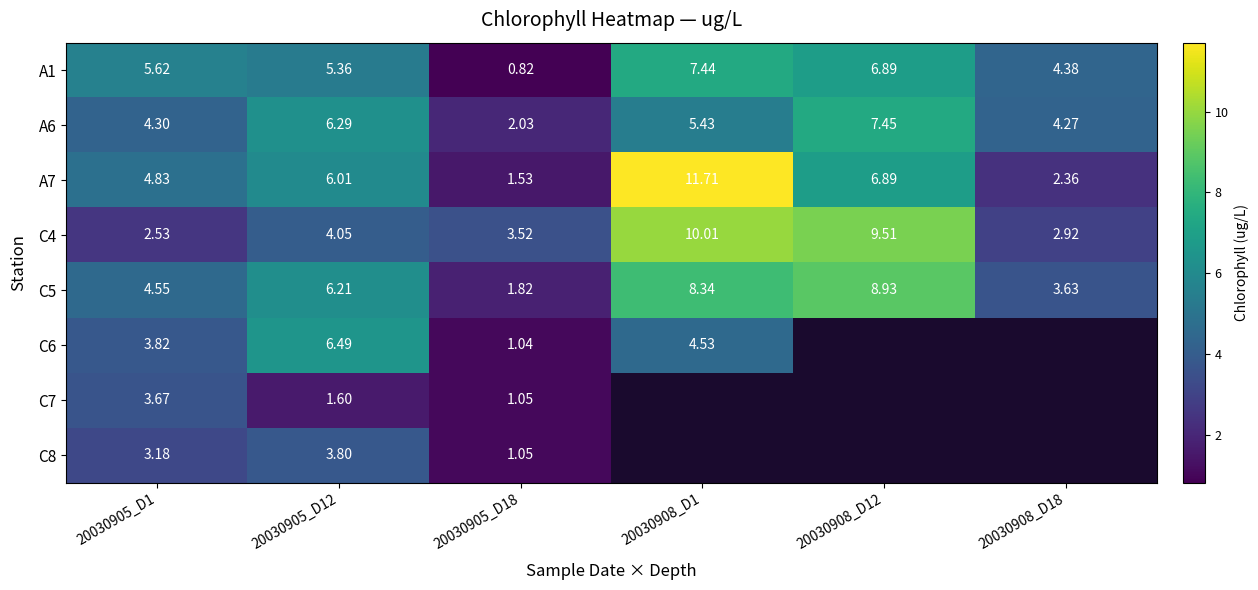

What is the difference between the second highest and second lowest values in the C4 series?

6.6